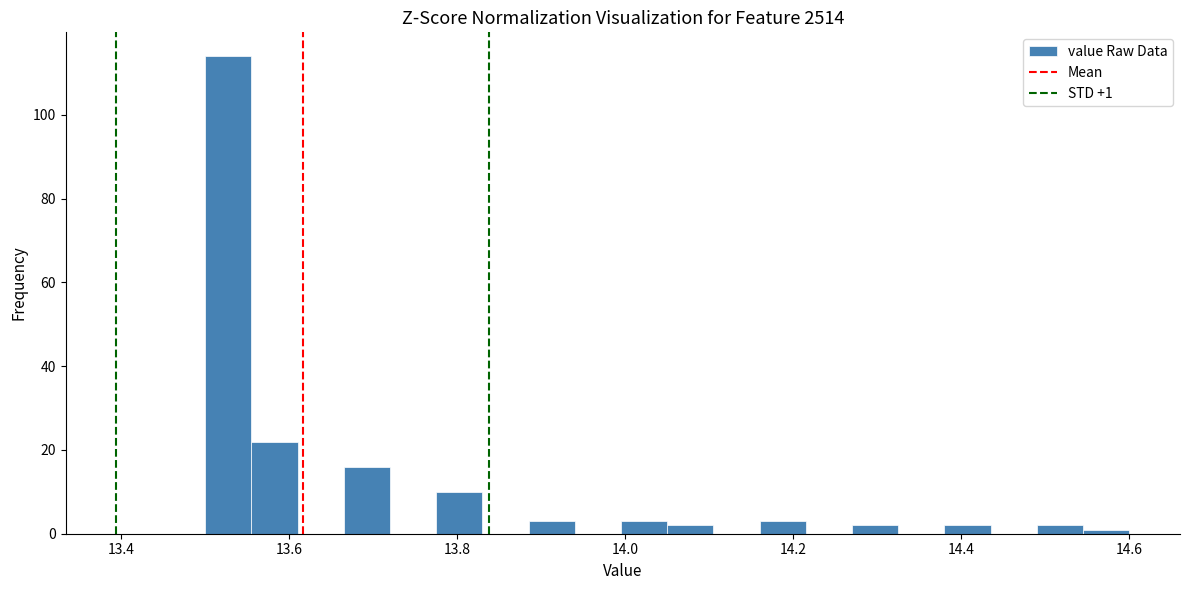

Read against the x-axis, roughly where is the centre of the tallest bar?

13.52